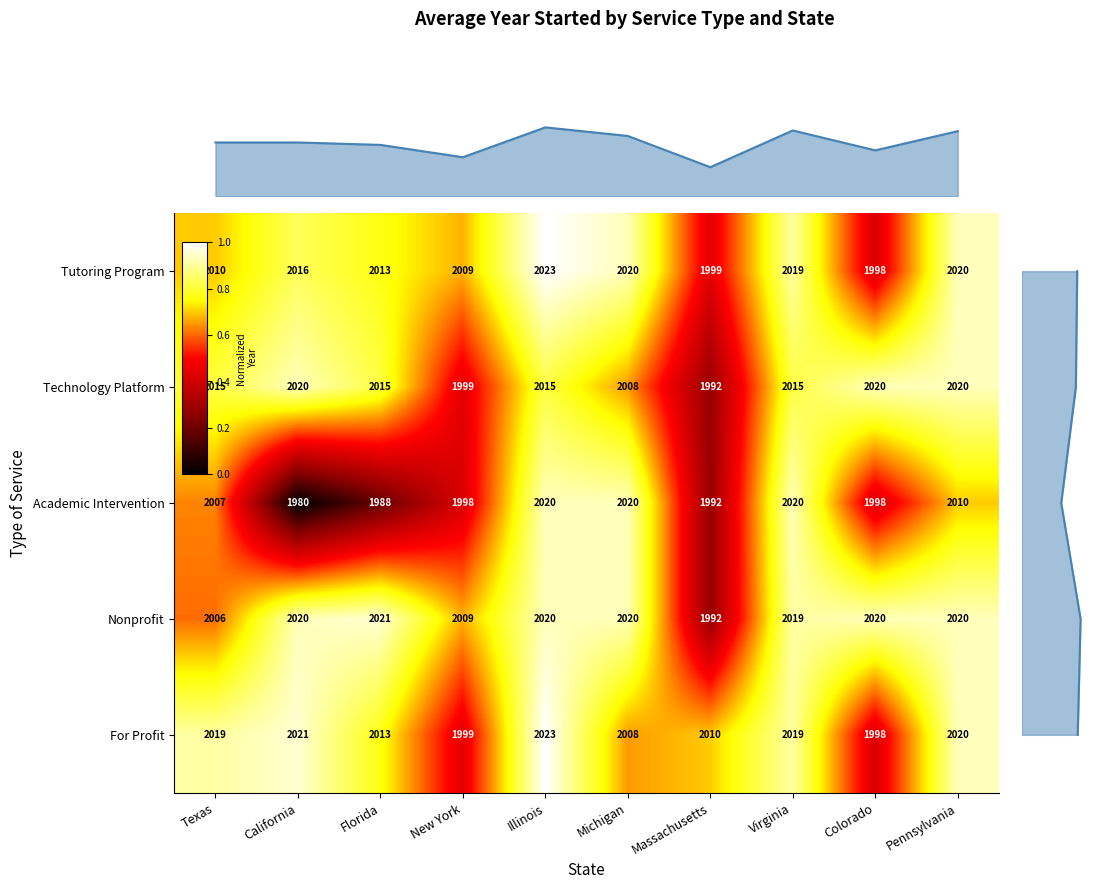

The row_4 series shows 1.6 at 9. True or false?

False